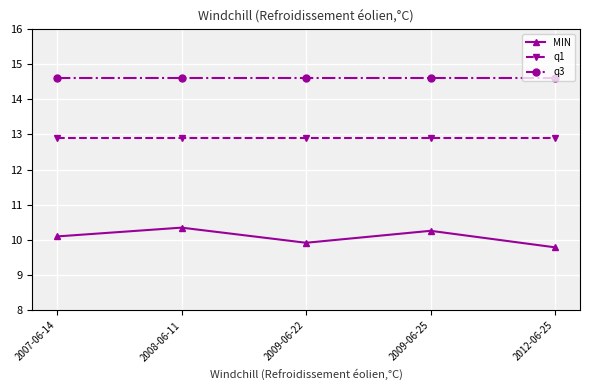

True or false: q1 and q3 cross at least once.

False